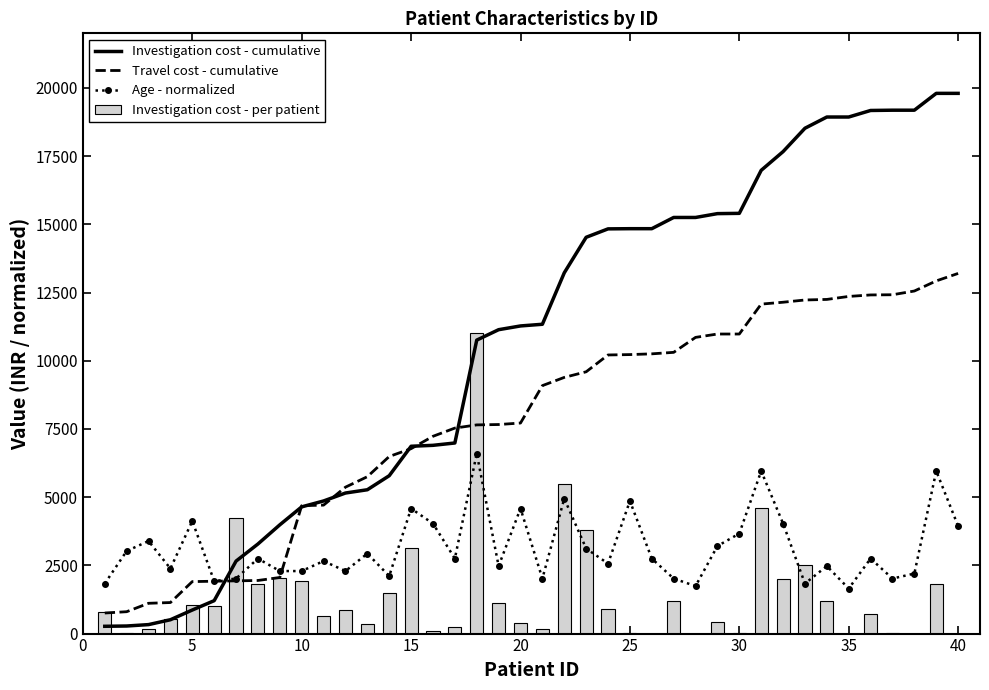

List the series in order of their overall mean, lowest first.

Investigation cost - per patient, Age - normalized, Travel cost - cumulative, Investigation cost - cumulative